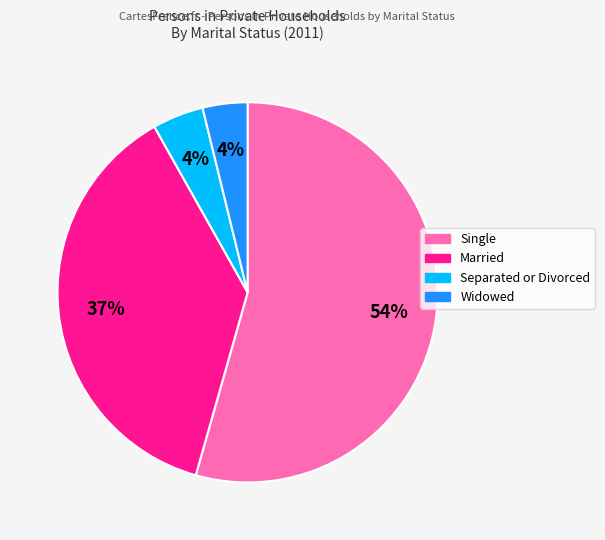

Count the number of slices in the pie.

4